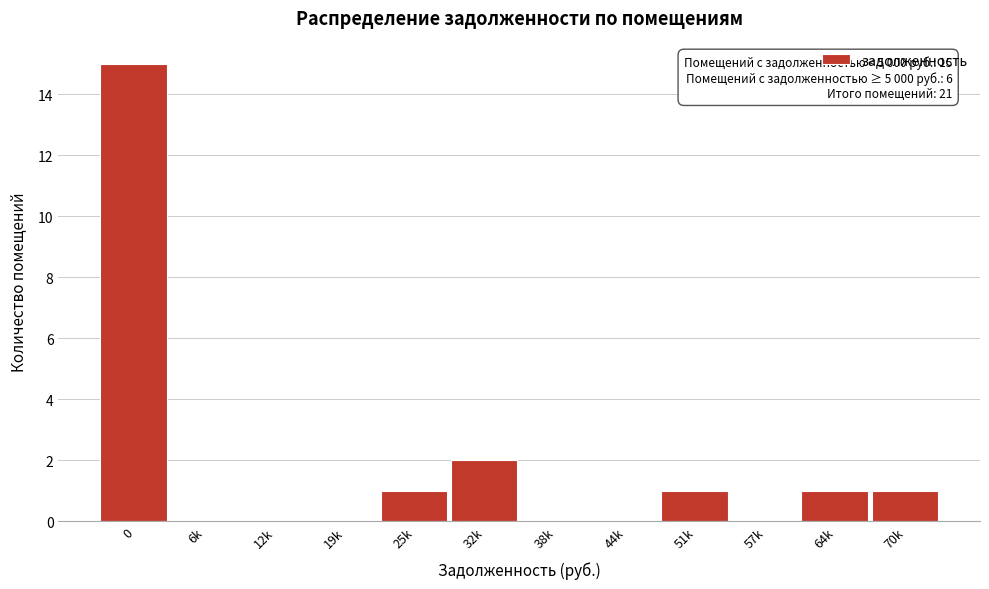

Reading left to right, transcribe all the data shown in this chart.

0=15	6k=0	12k=0	19k=0	25k=1	32k=2	38k=0	44k=0	51k=1	57k=0	64k=1	70k=1